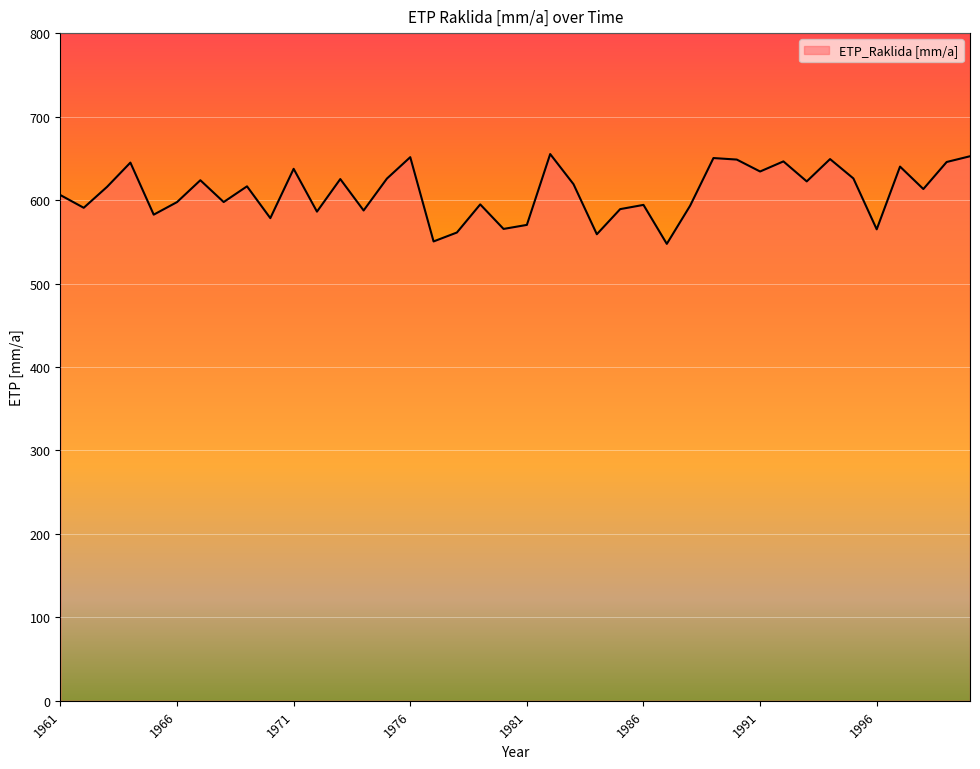

What is the smallest value displayed?

547.5